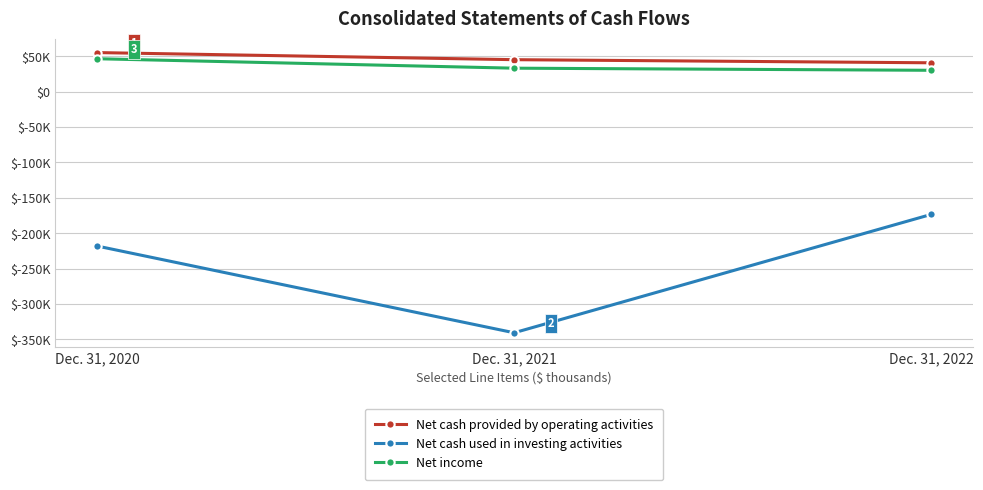

Rank the series at Dec. 31, 2022 from highest to lowest value.

Net cash provided by operating activities, Net income, Net cash used in investing activities